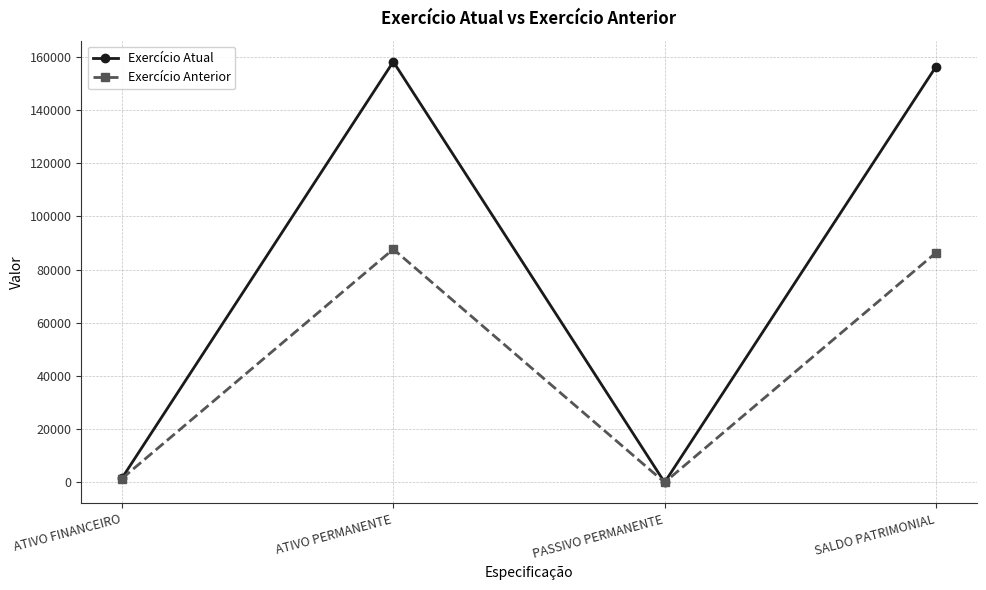

At which category does Exercício Anterior reach its first local valley?

PASSIVO PERMANENTE